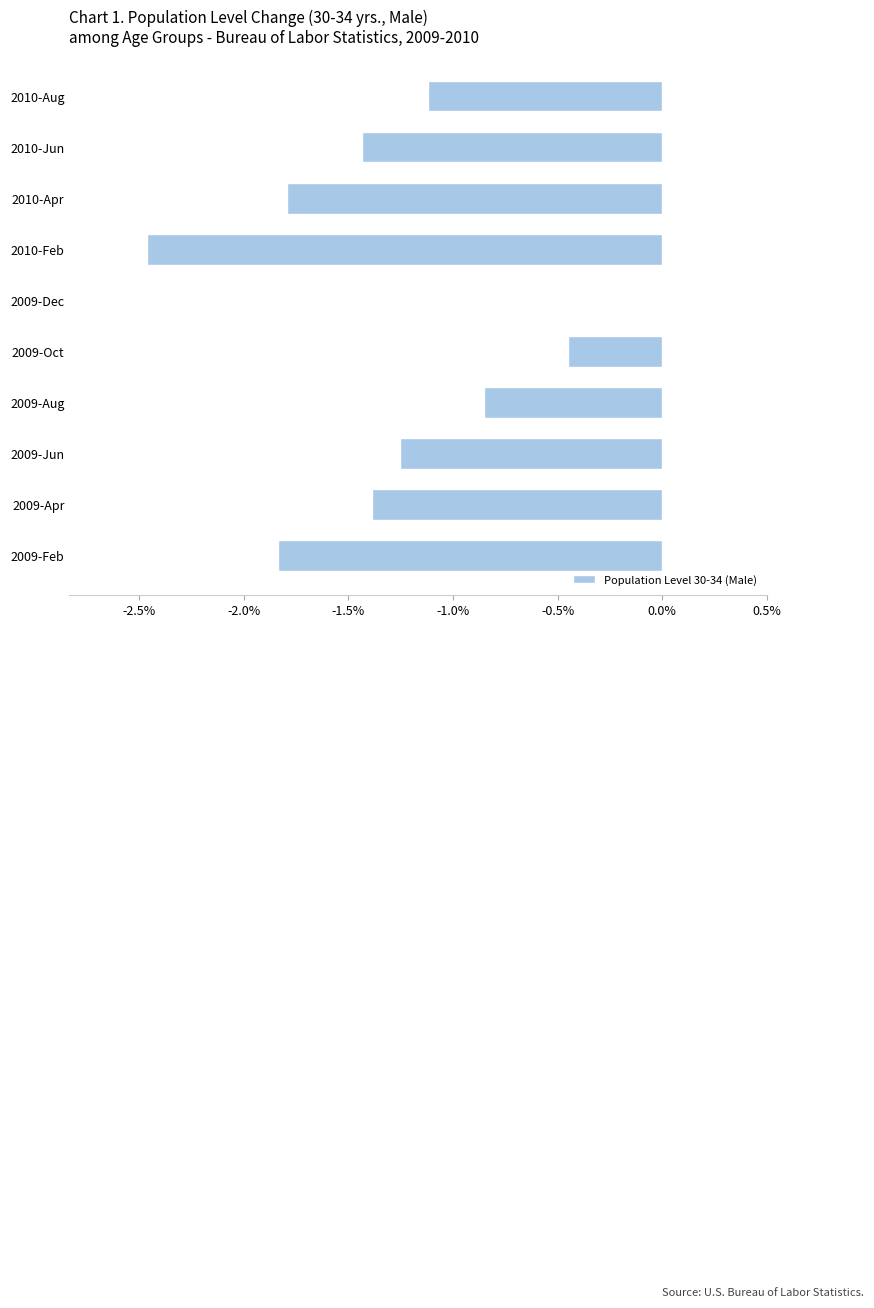

The value at 2009-Feb is -1.0. True or false?

False